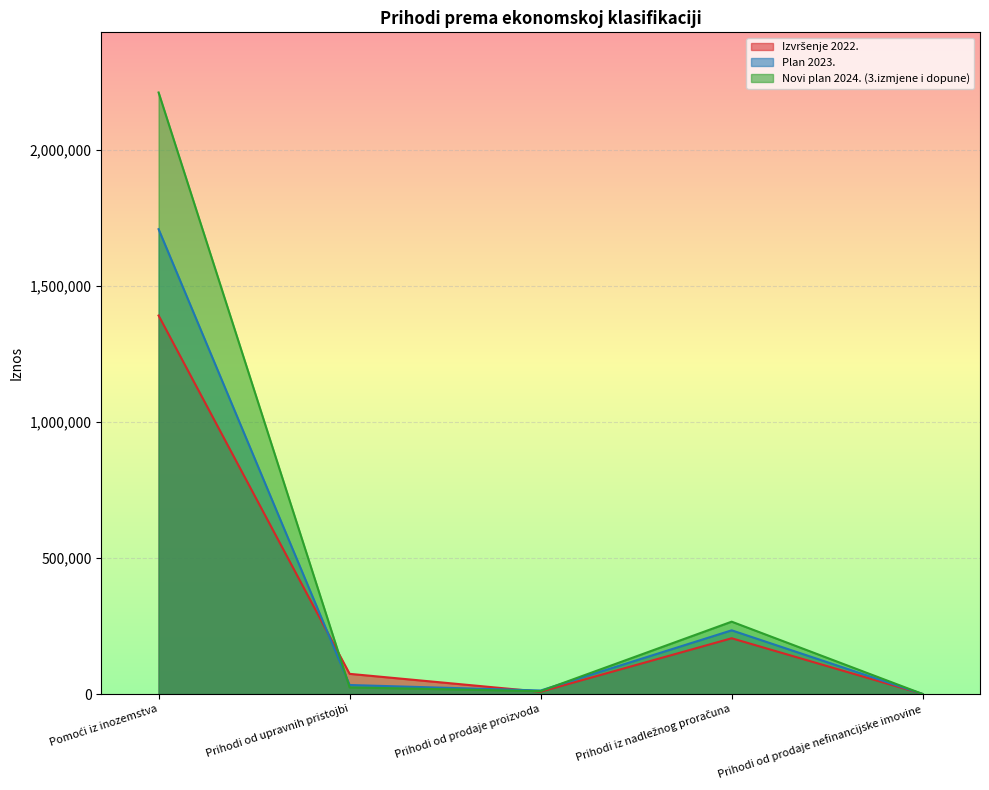

At which category does Novi plan 2024. (3.izmjene i dopune) reach its first local valley?

Prihodi od prodaje proizvoda